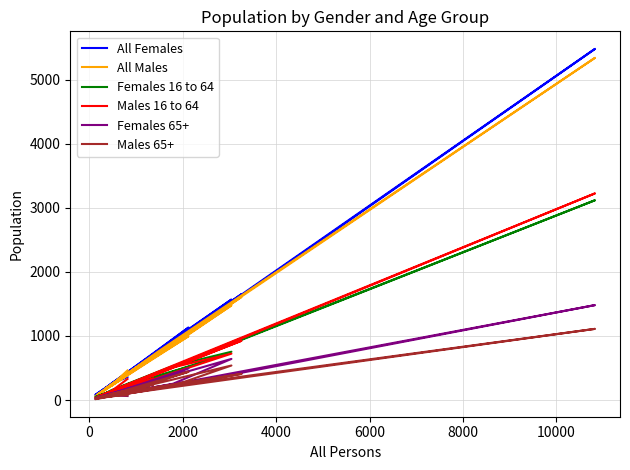

What is the maximum value shown in the chart?

5482